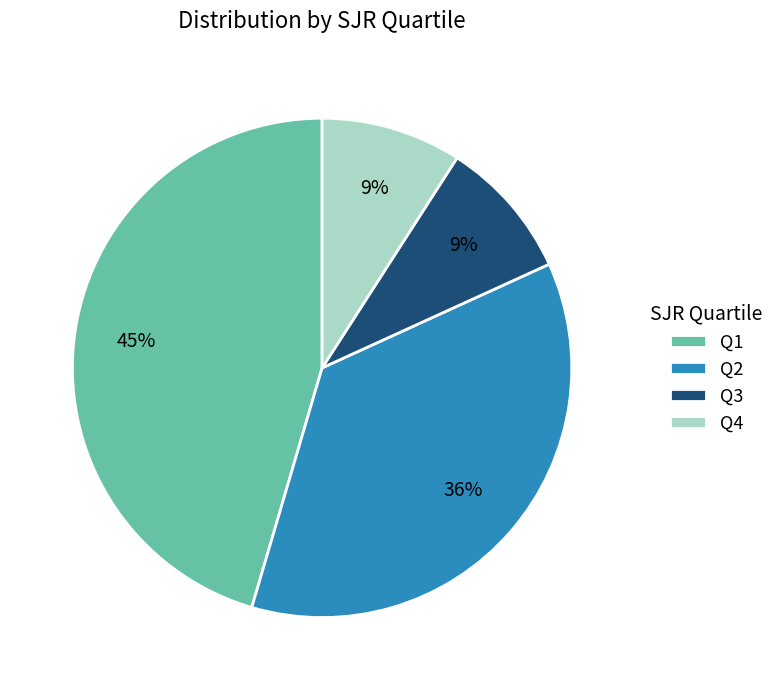

The Q2 slice represents 47% of the pie. True or false?

False